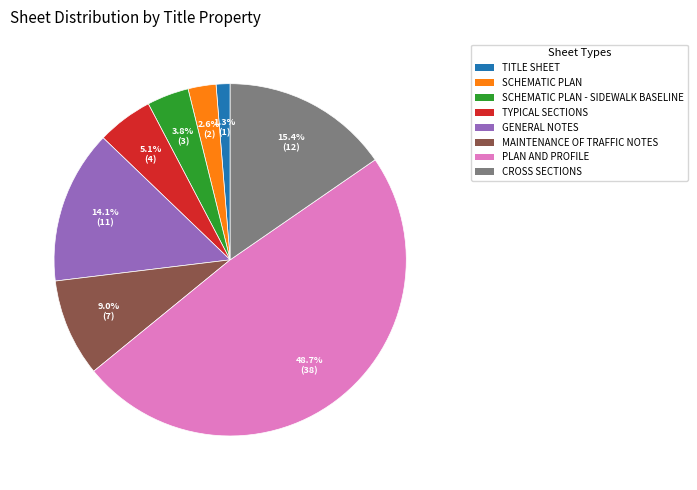

Is MAINTENANCE OF TRAFFIC NOTES the majority of the pie?

No